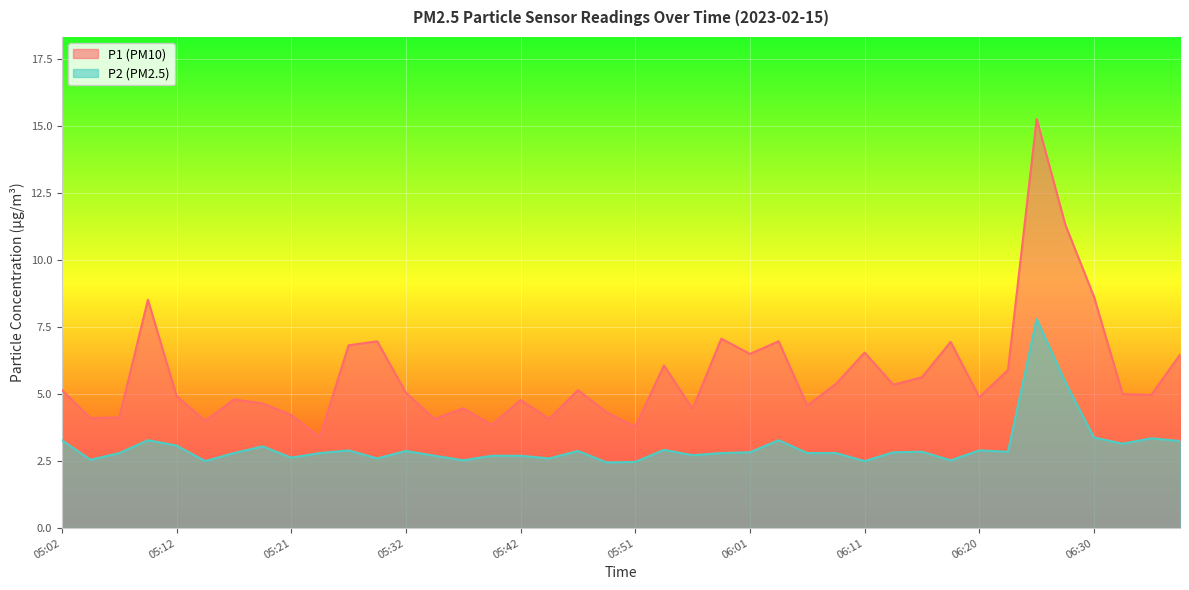

Is the value of P2 at 05:14 greater than the value of P1 at 05:49?

No